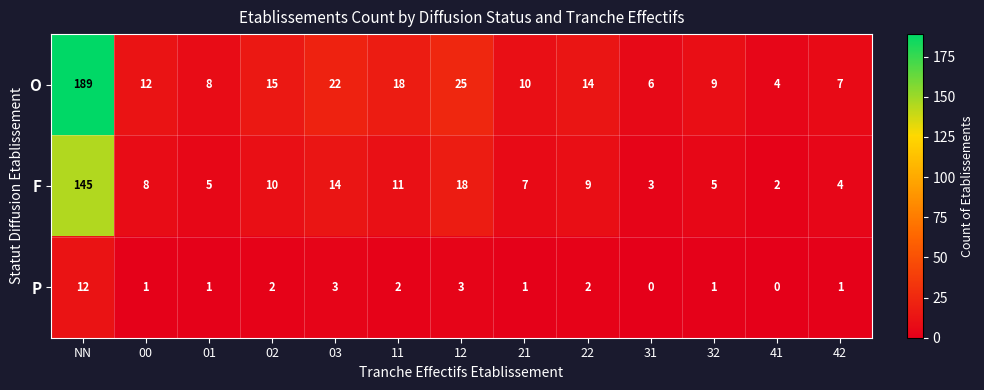

Which category has the highest value in the P series?

NN